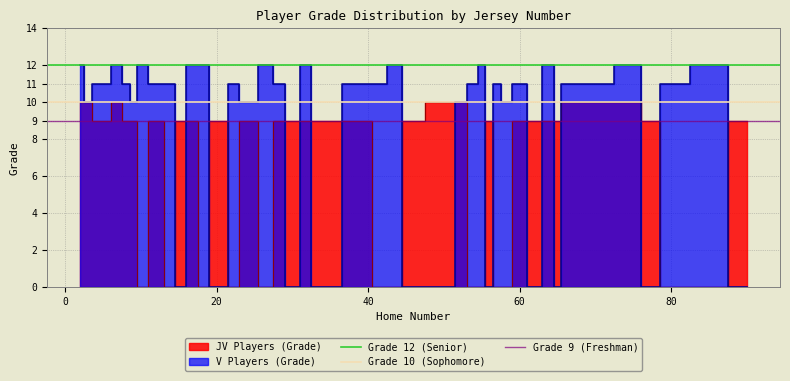

True or false: Grade 12 (Senior) has a value of 5 at 0.

False